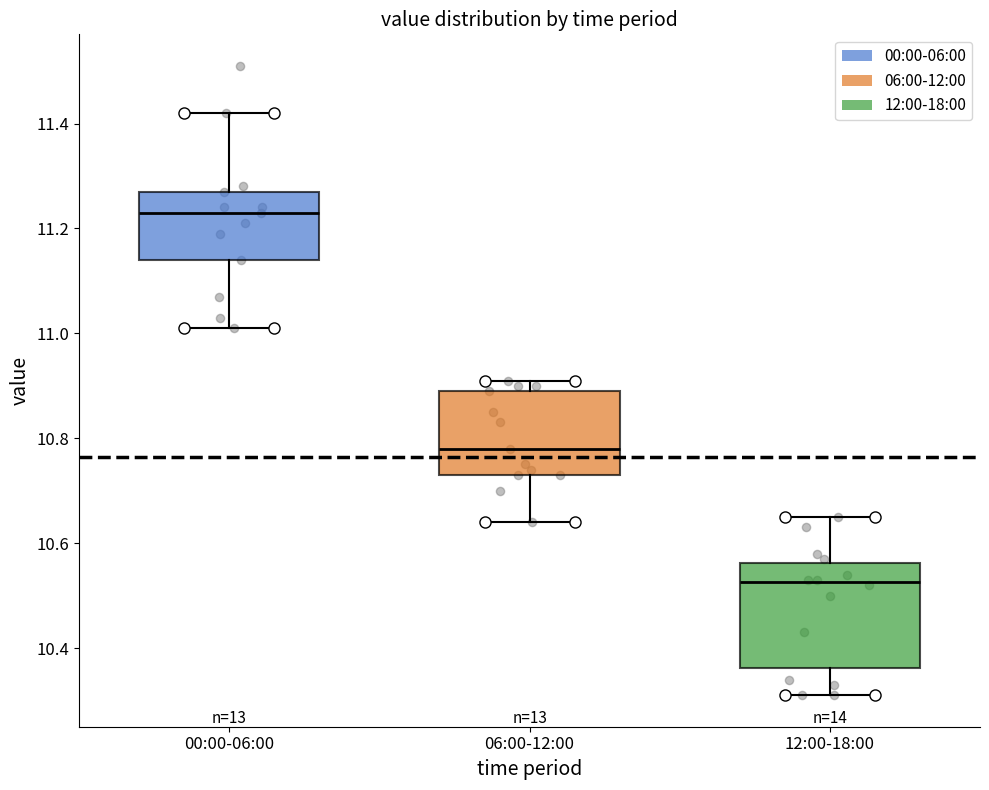

Reading left to right, transcribe this box plot: for each box, give where its median line is, the range the box spans, and where its two whiskers end, as read against the y-axis. The values are not printed on the chart, so give them approximately, as read against the axis.

00:00-06:00: median 11.24, box 11.14 to 11.28, whiskers 11.02 to 11.42
06:00-12:00: median 10.78, box 10.74 to 10.90, whiskers 10.64 to 10.92
12:00-18:00: median 10.52, box 10.36 to 10.56, whiskers 10.32 to 10.66